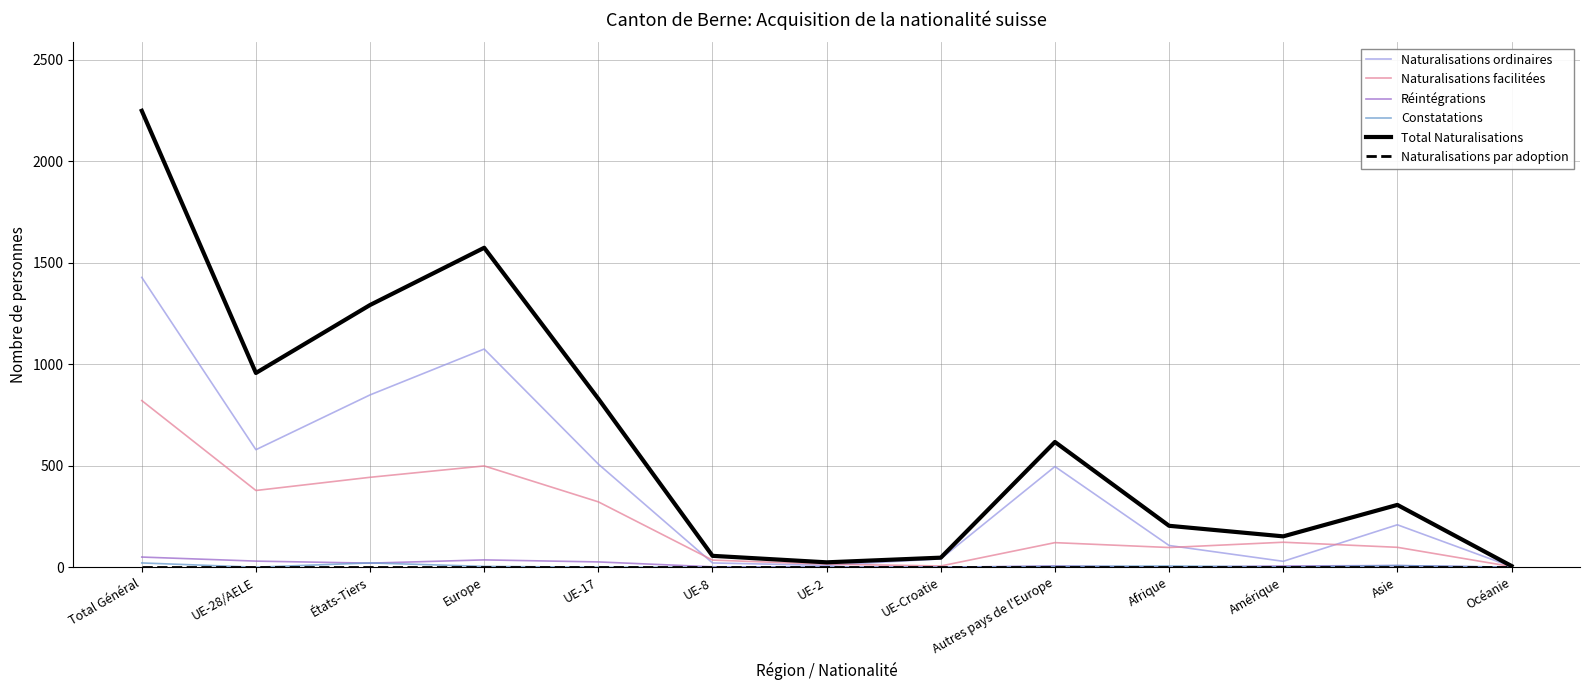

How many lines are shown in the chart?

6